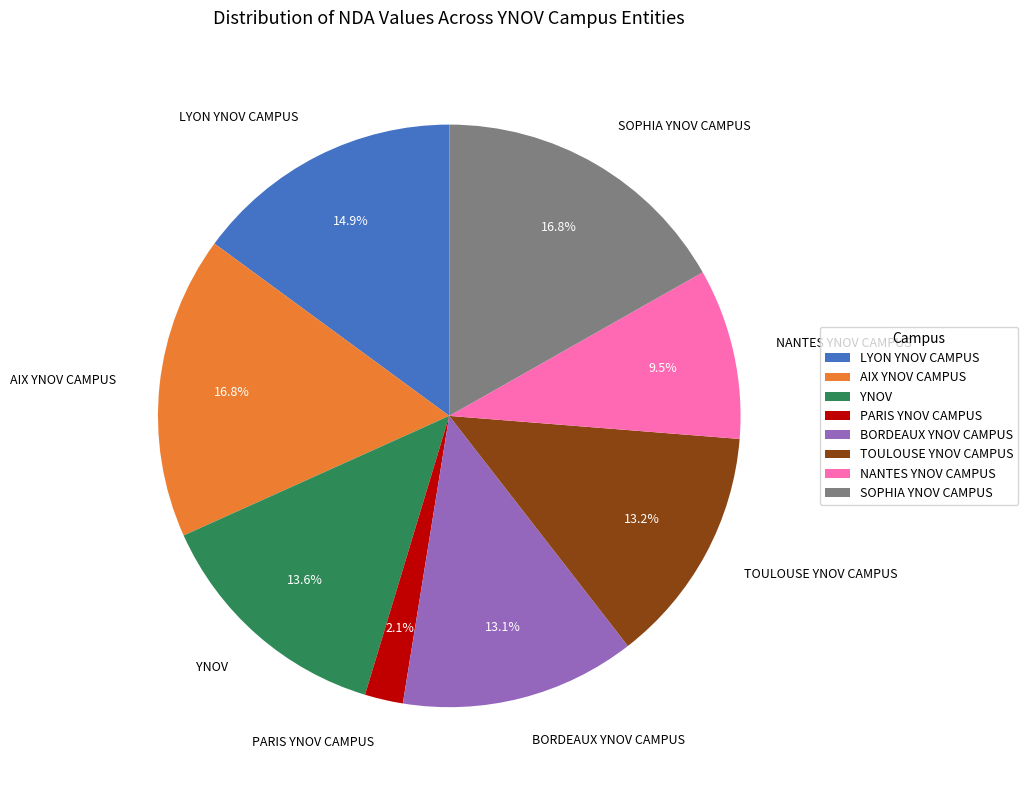

Is PARIS YNOV CAMPUS the majority of the pie?

No